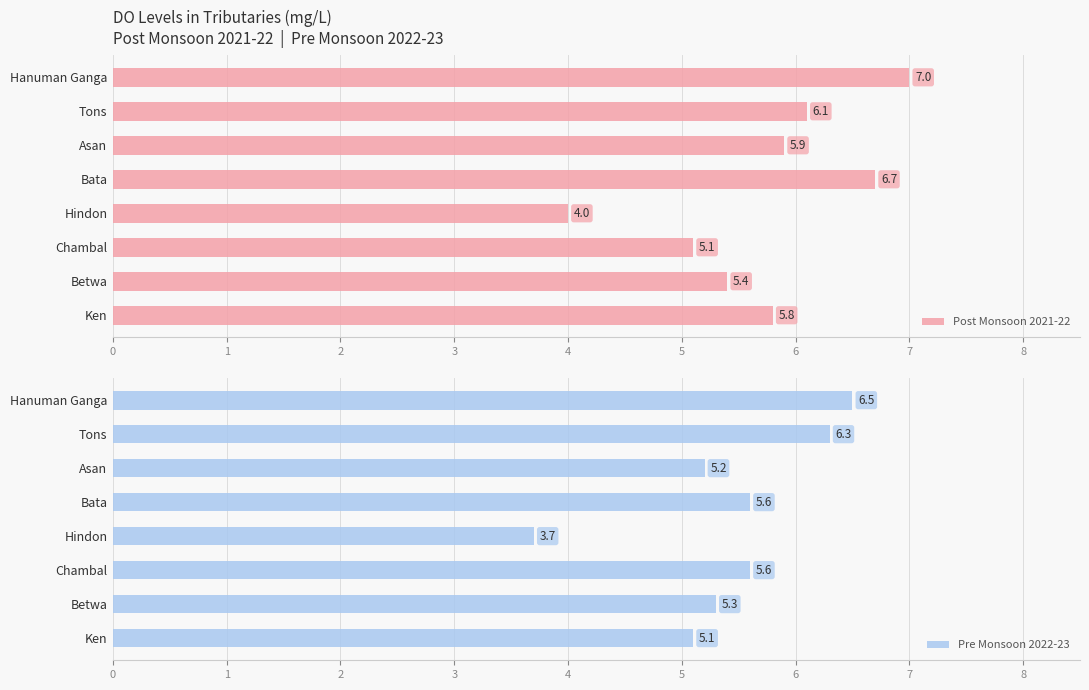

How many data points does each series have?

8